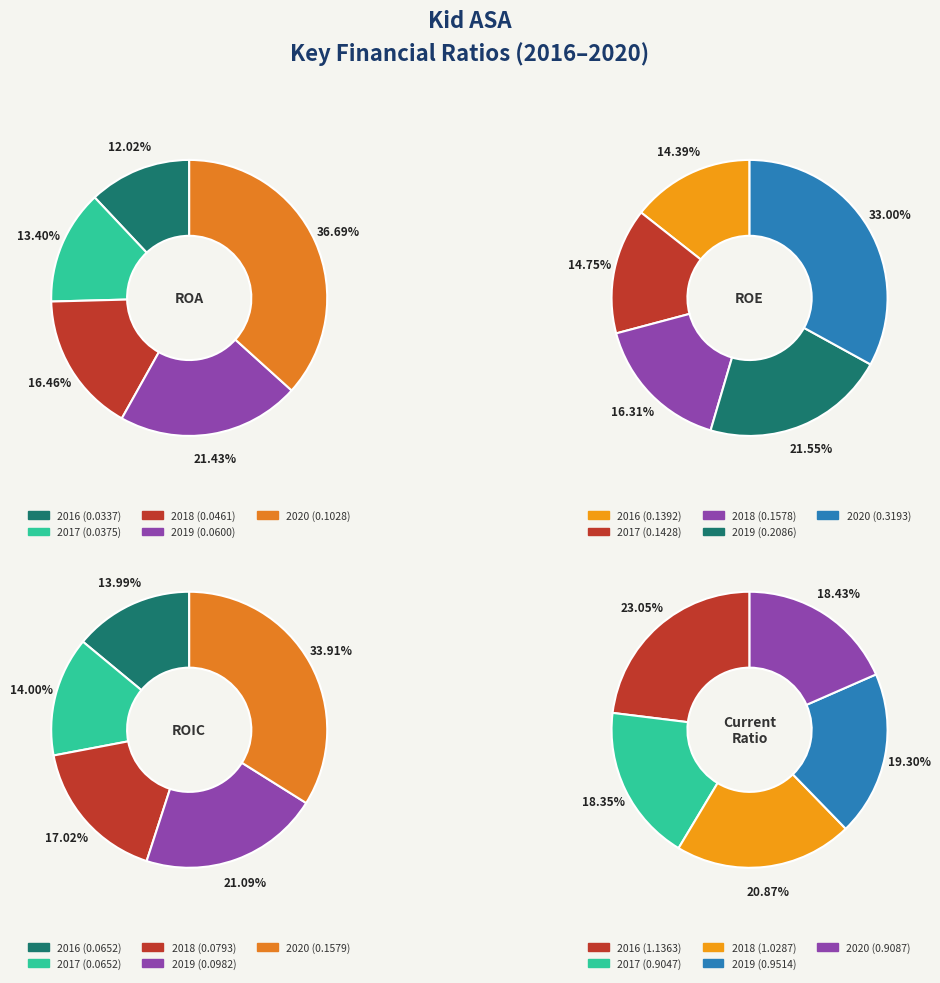

What is the largest slice in the pie chart?

2016